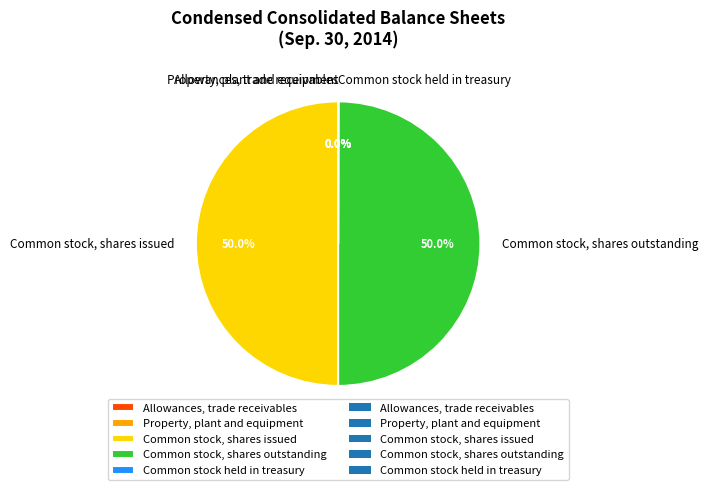

The Common stock, shares issued slice represents 50% of the pie. True or false?

True